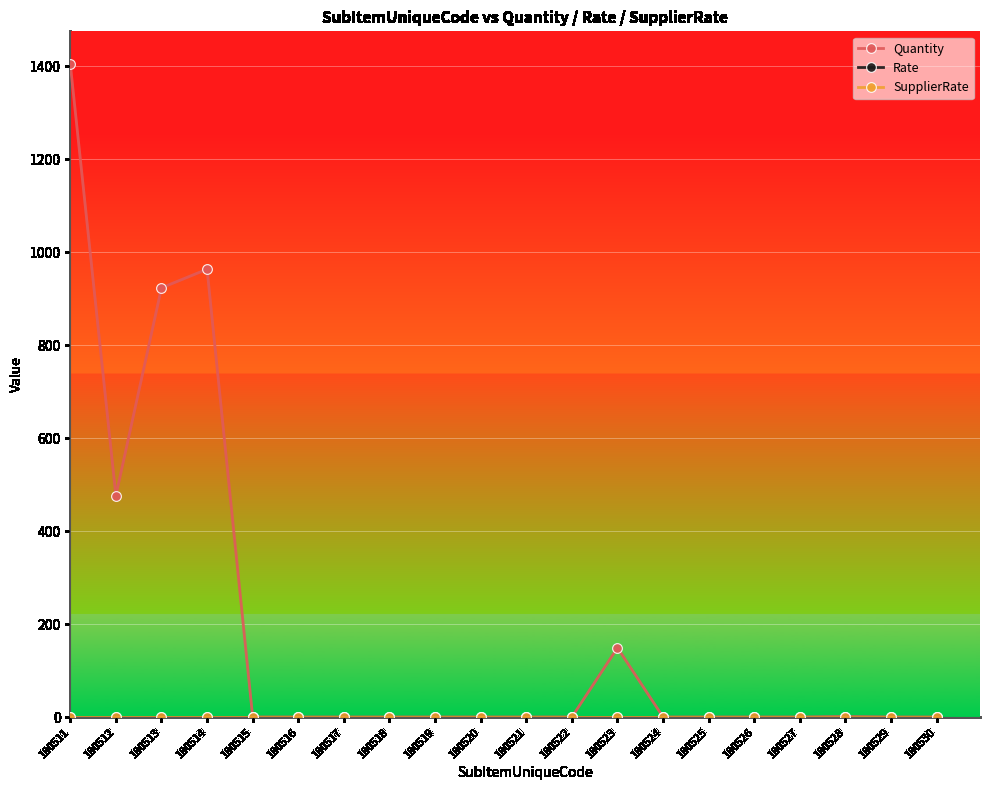

In Quantity, how many points are lower than both neighbors (excluding endpoints)?

1